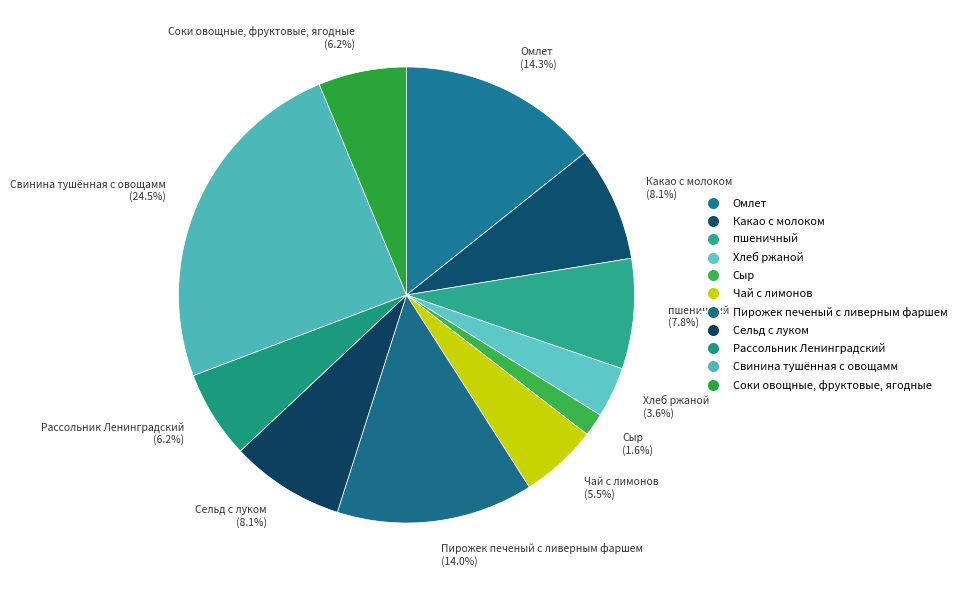

Does Какао с молоком account for over 50% of the chart?

No